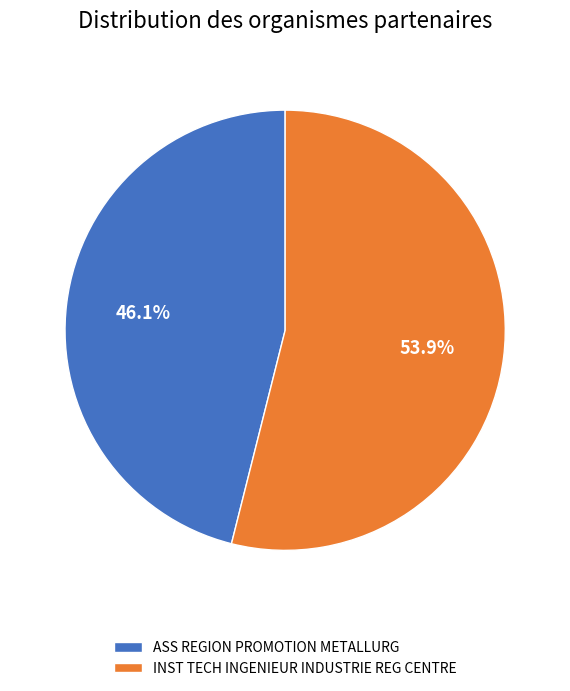

How many segments does this pie chart have?

2